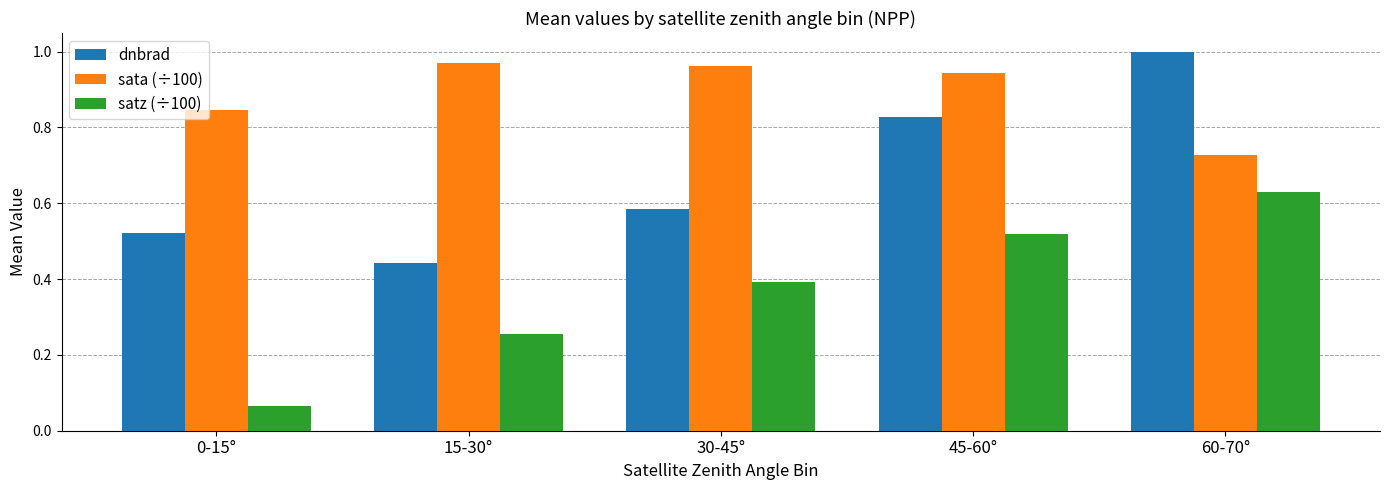

Rank the series by their average value, from lowest to highest.

satz (÷100), dnbrad, sata (÷100)